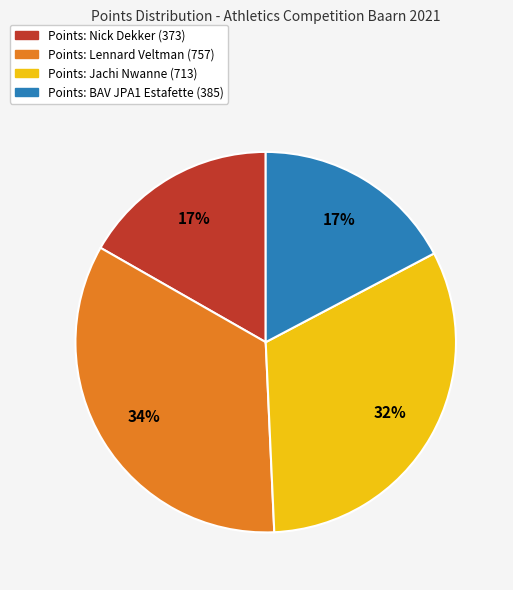

Does any single category account for the majority?

No